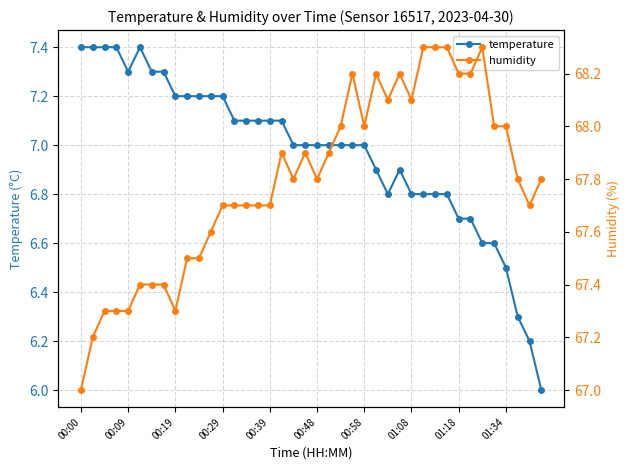

Which series has the largest total across all categories?

humidity